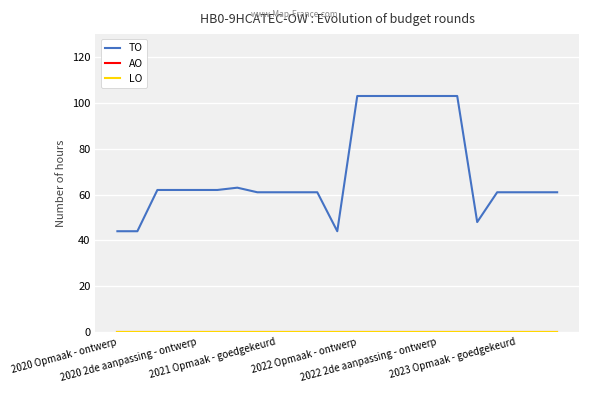

Does the chart display data point markers on the line(s)?

No